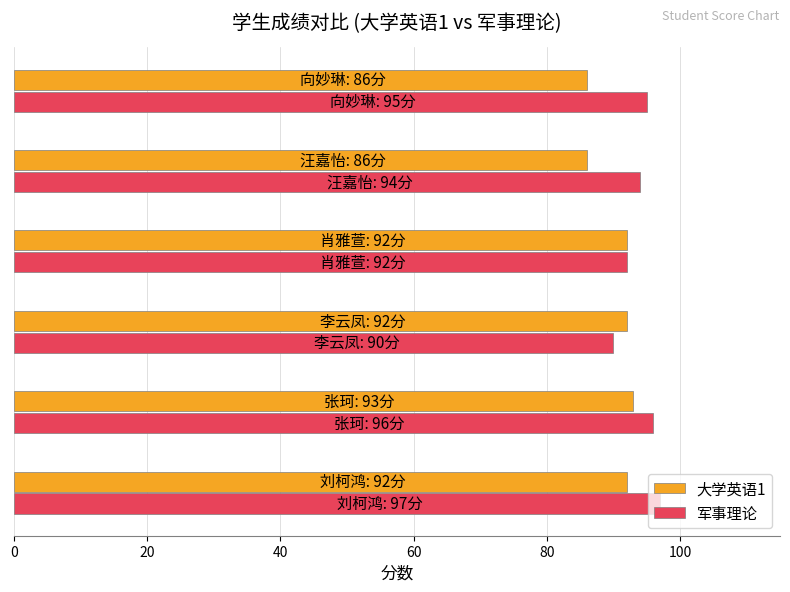

What is the difference between the maximum and minimum values in the 军事理论 series?

7